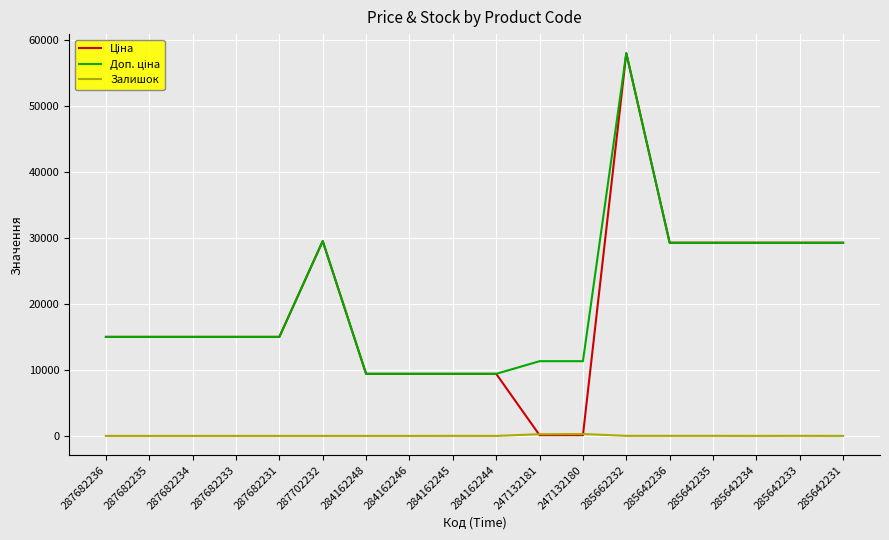

What is the spread (max minus min) of values at 285662232?

58025.0